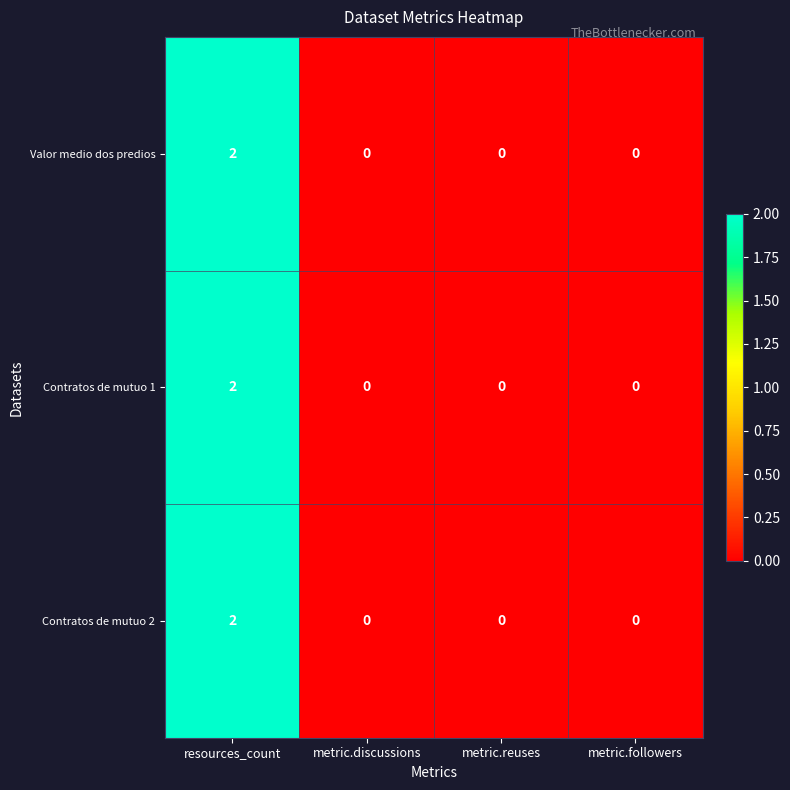

How many positive values does the Valor medio dos predios series have?

1